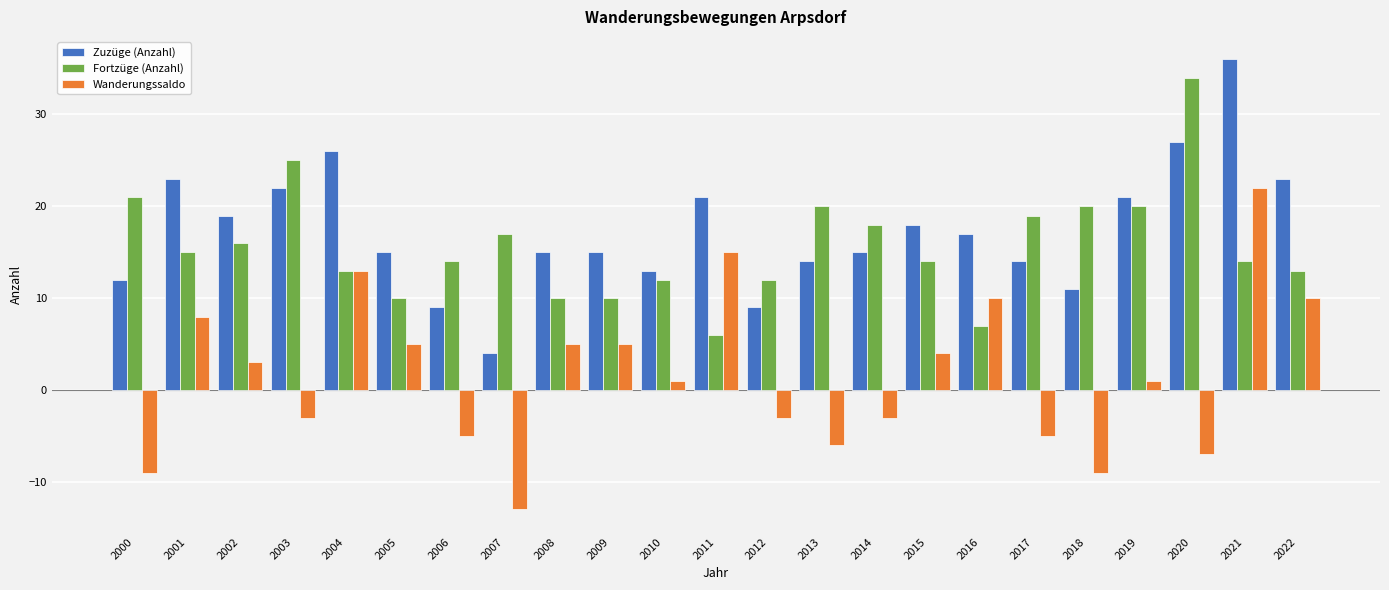

Rank the series by their maximum value, from highest to lowest.

Zuzüge (Anzahl), Fortzüge (Anzahl), Wanderungssaldo